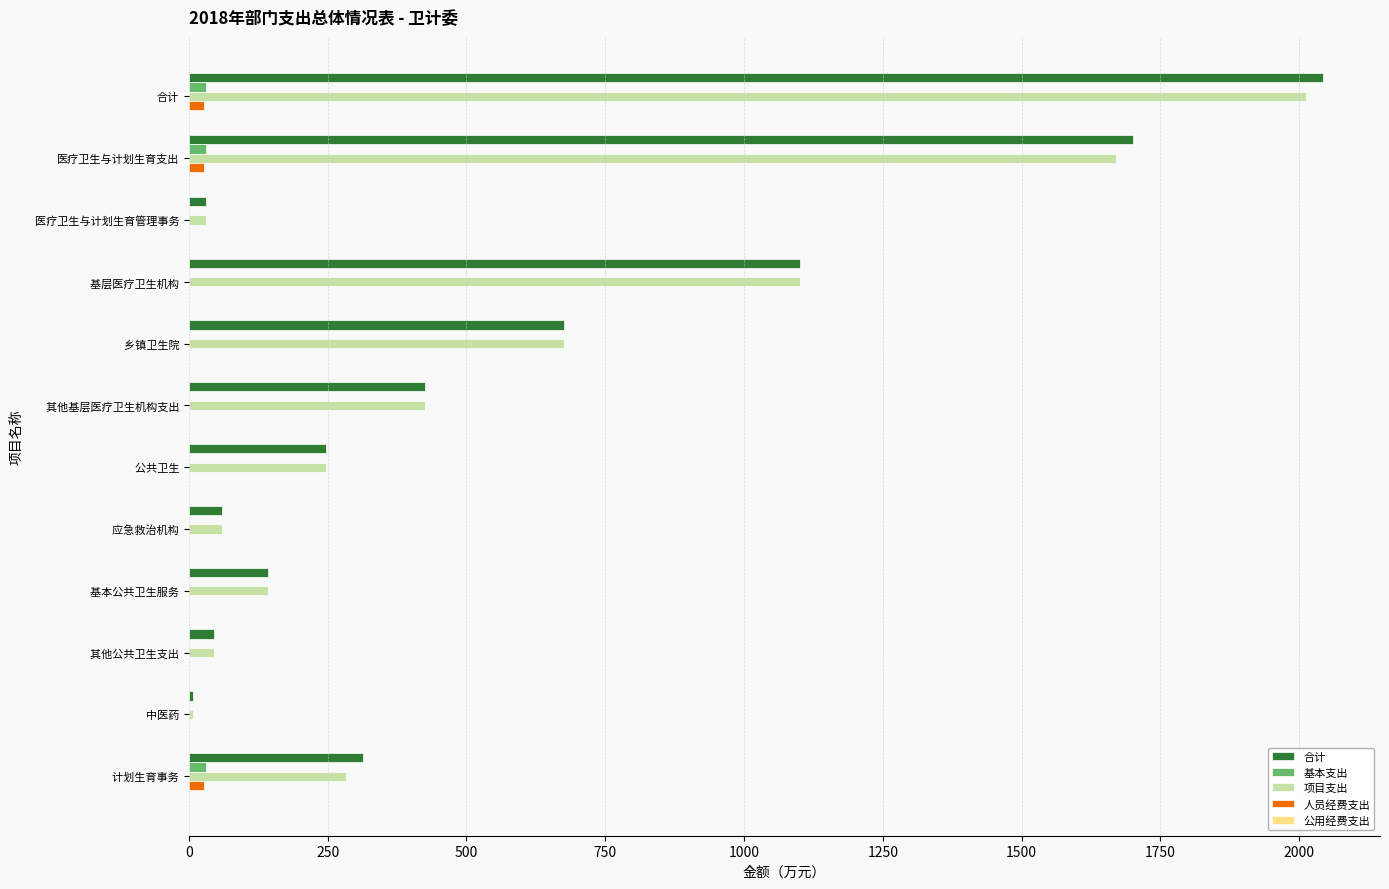

What is the greatest value displayed?

2043.3